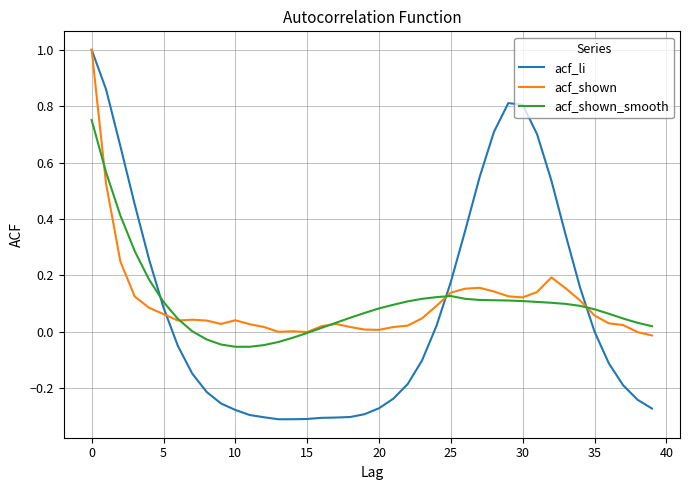

Which series has the largest range (max minus min)?

acf_li